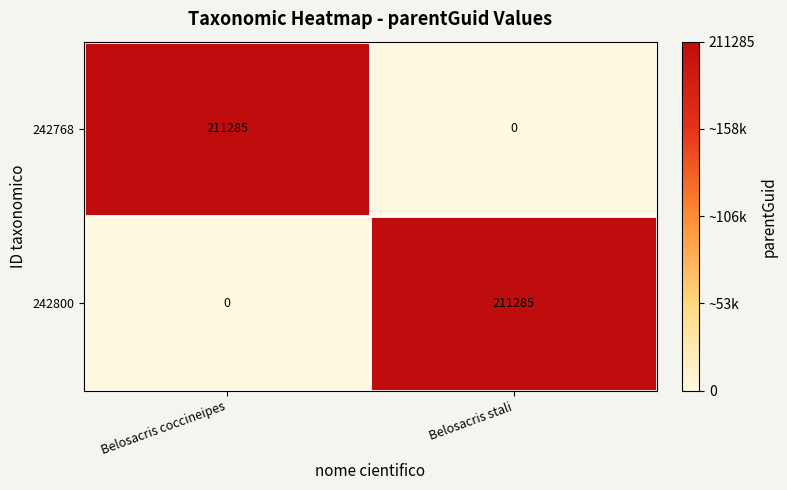

At which label does 242768 reach its minimum?

Belosacris stali